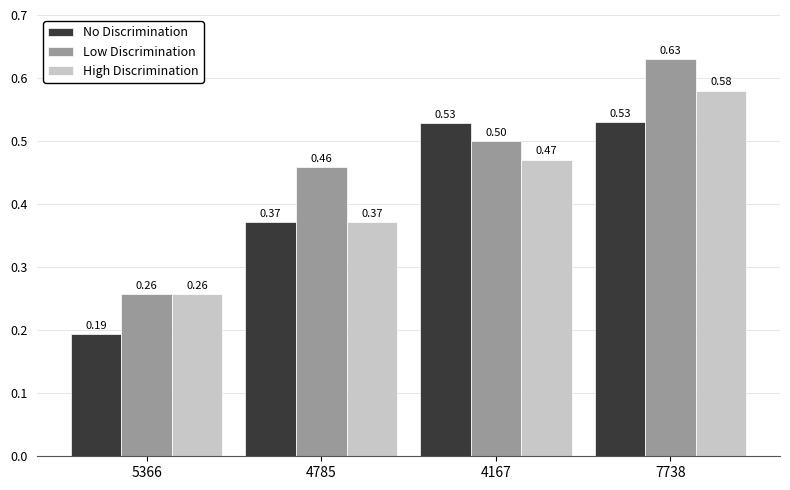

At how many categories does at least one series exceed 0?

4